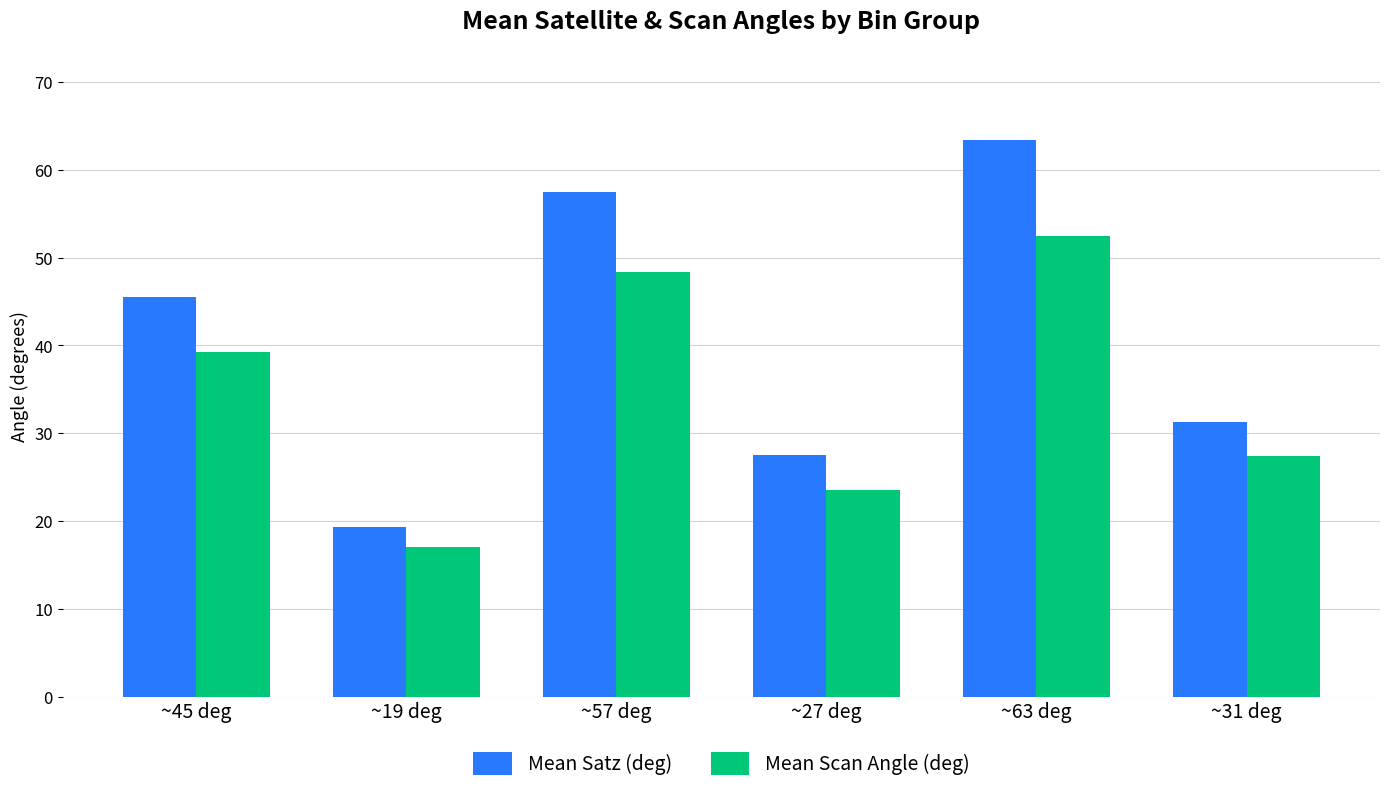

What is the sum of all Mean Satz (deg) values?

244.5